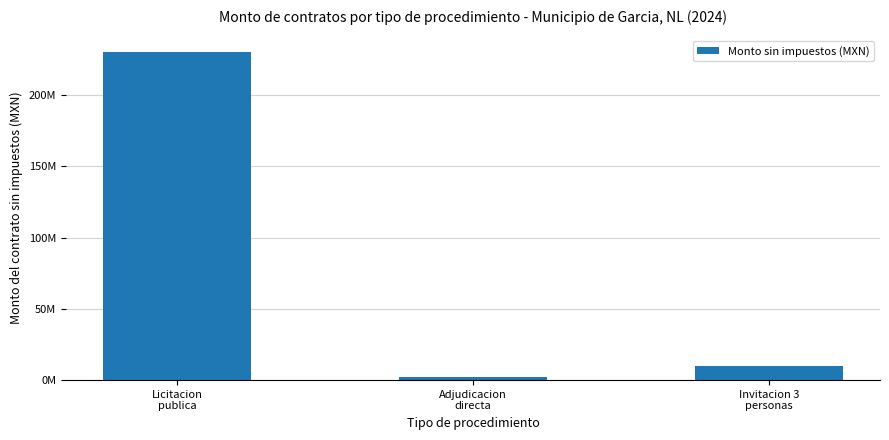

Does the chart contain any negative values?

No